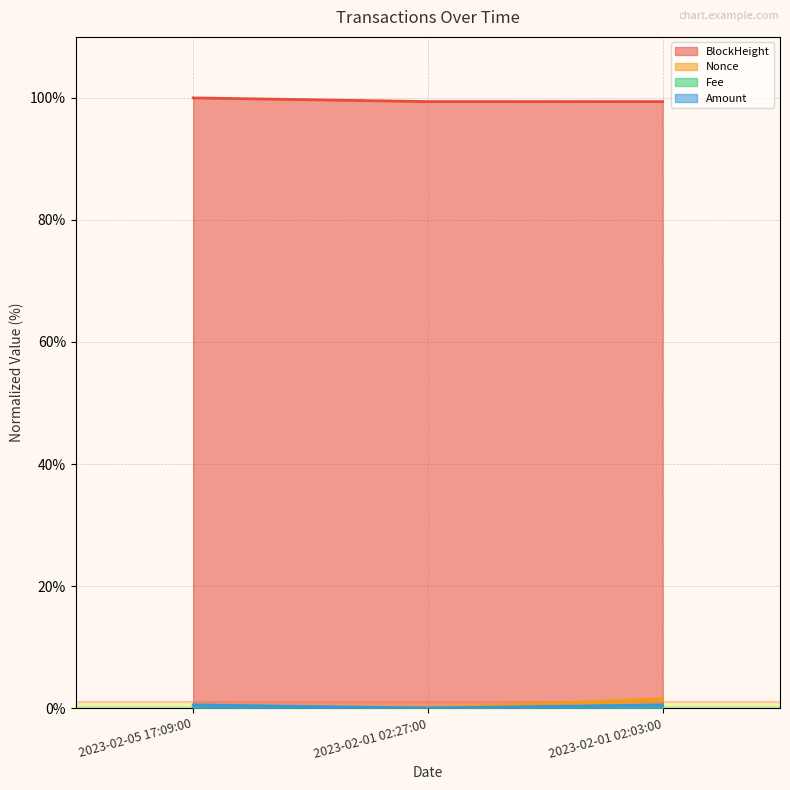

How many lines are shown in the chart?

4